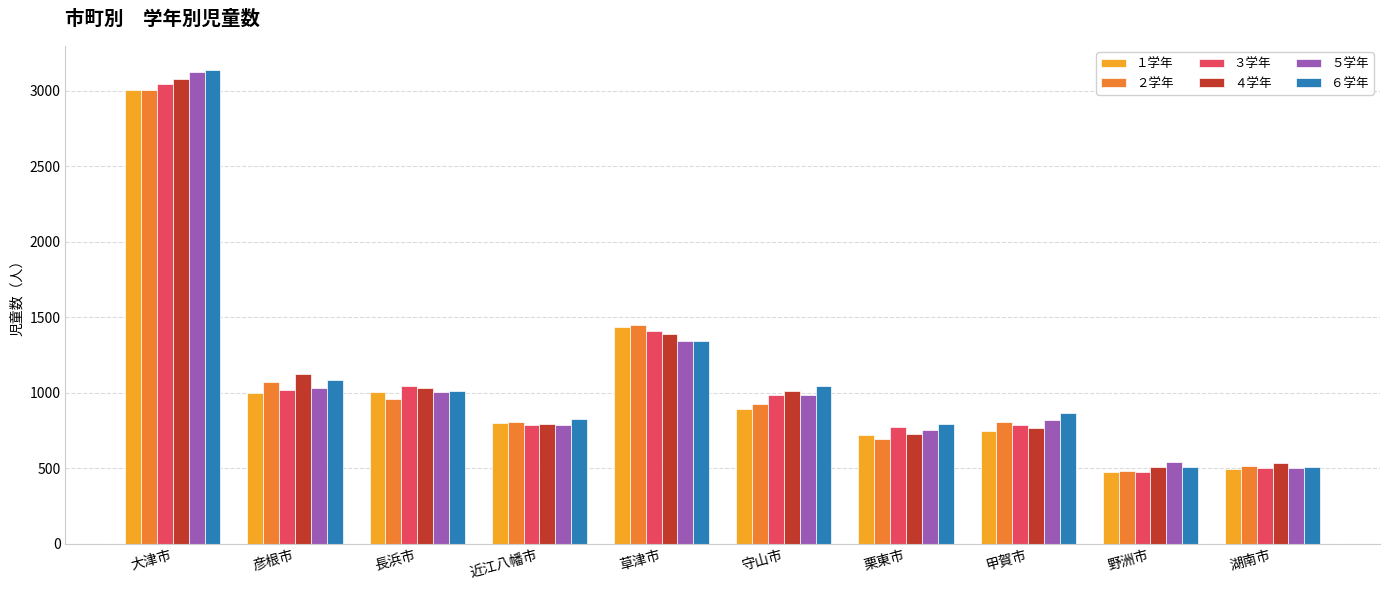

What is the maximum value for １学年?

3007